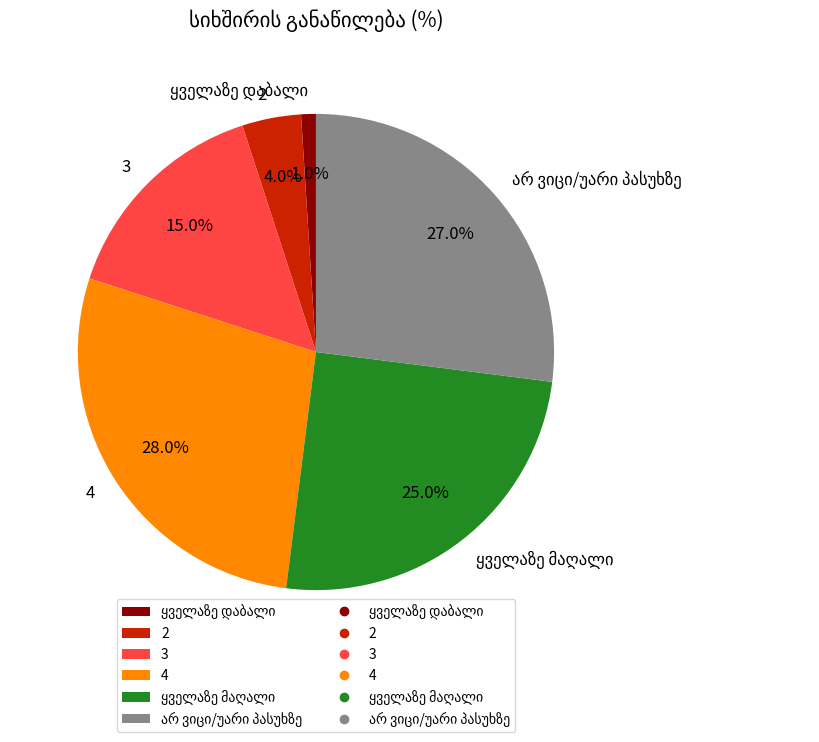

Between 3 and 2, which is larger?

3